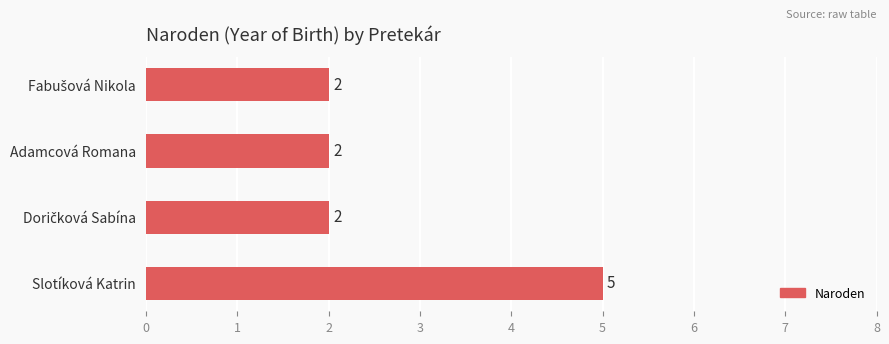

How many bars are there in total?

4